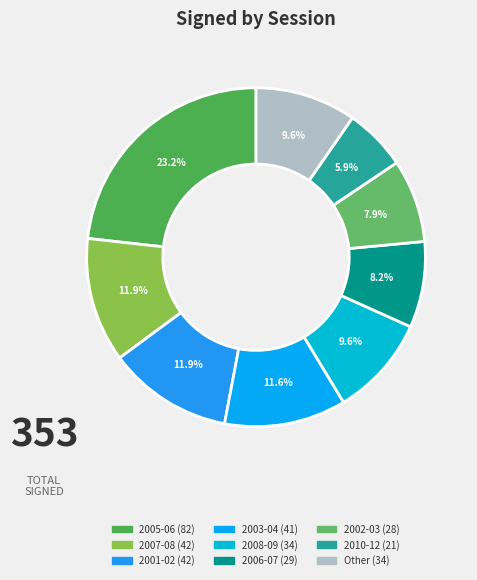

How many segments does this pie chart have?

9